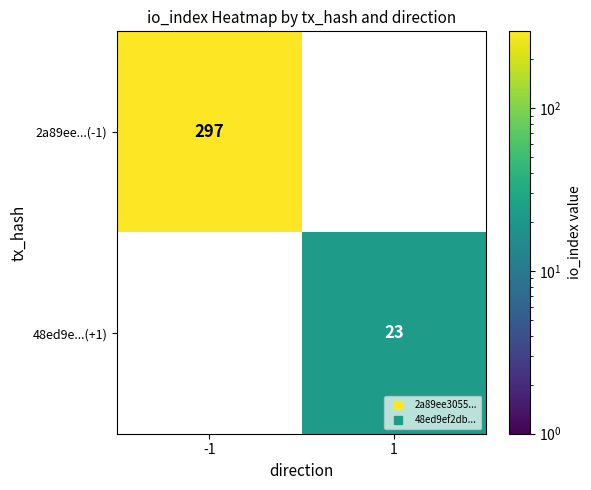

What is the greatest value displayed?

297